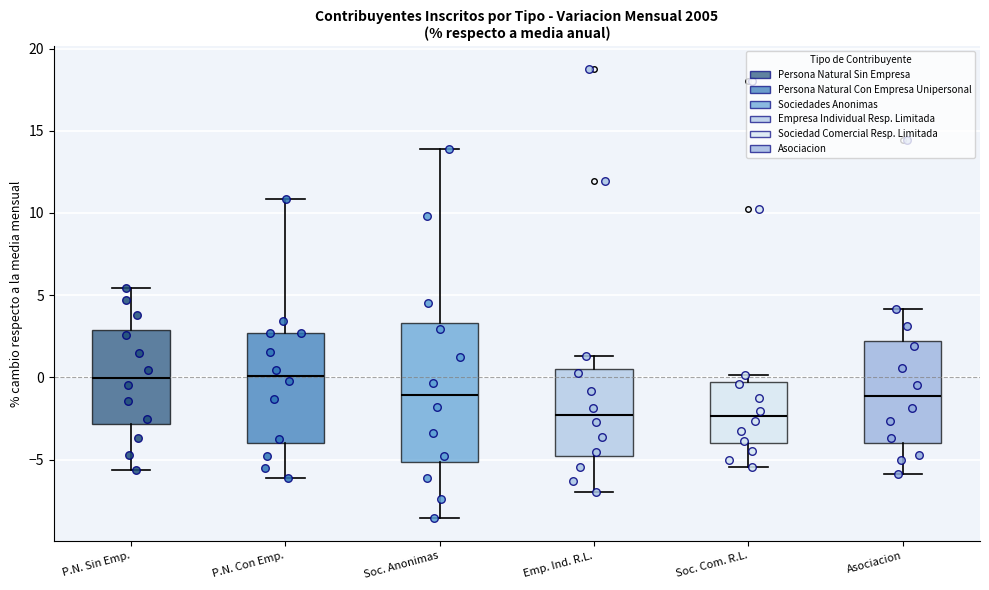

Reading left to right, read every box against the y-axis: the position of its median line, the range the box covers, and the ends of its whiskers. The values are not printed on the chart, so give them approximately, as read against the axis.

P.N. Sin Emp.: median 0.0, box -3.0 to 3.0, whiskers -5.5 to 5.5
P.N. Con Emp.: median 0.0, box -4.0 to 2.5, whiskers -6.0 to 11.0
Soc. Anonimas: median -1.0, box -5.0 to 3.5, whiskers -8.5 to 14.0
Emp. Ind. R.L.: median -2.5, box -5.0 to 0.5, whiskers -7.0 to 1.5
Soc. Com. R.L.: median -2.5, box -4.0 to -0.5, whiskers -5.5 to 0.0
Asociacion: median -1.0, box -4.0 to 2.0, whiskers -6.0 to 4.0